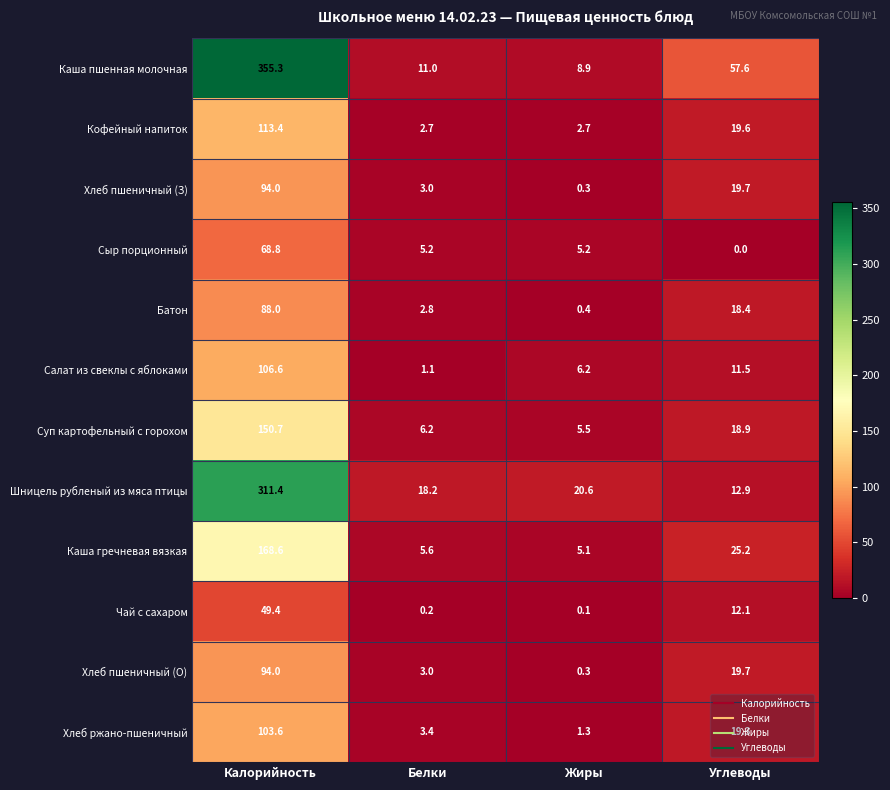

Count the number of data series in this chart.

12